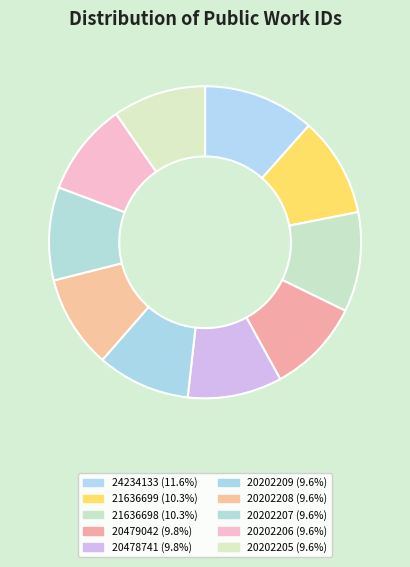

Count the number of slices in the pie.

10